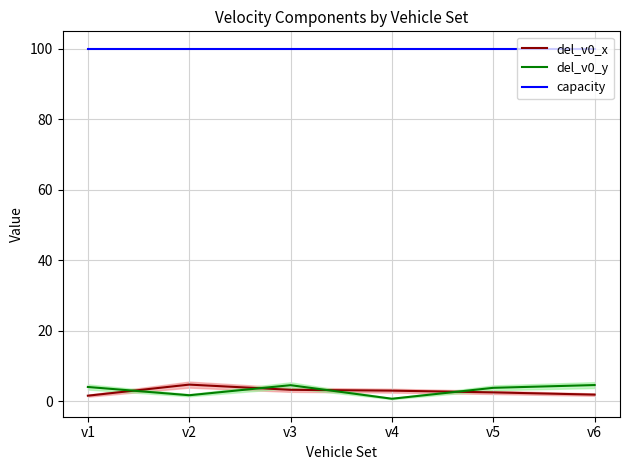

Does the chart have visible grid lines?

Yes